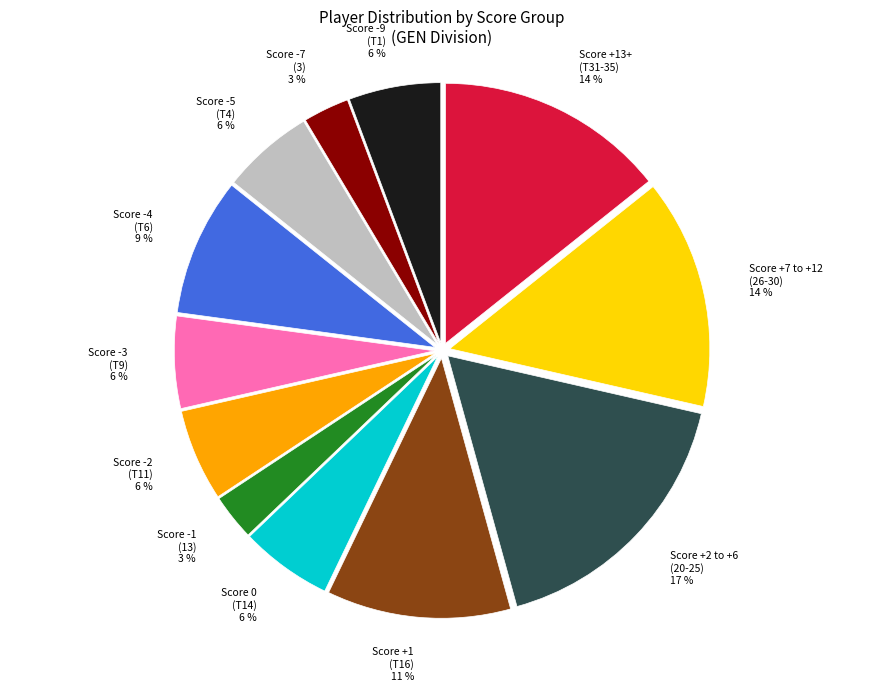

Count the number of slices in the pie.

12